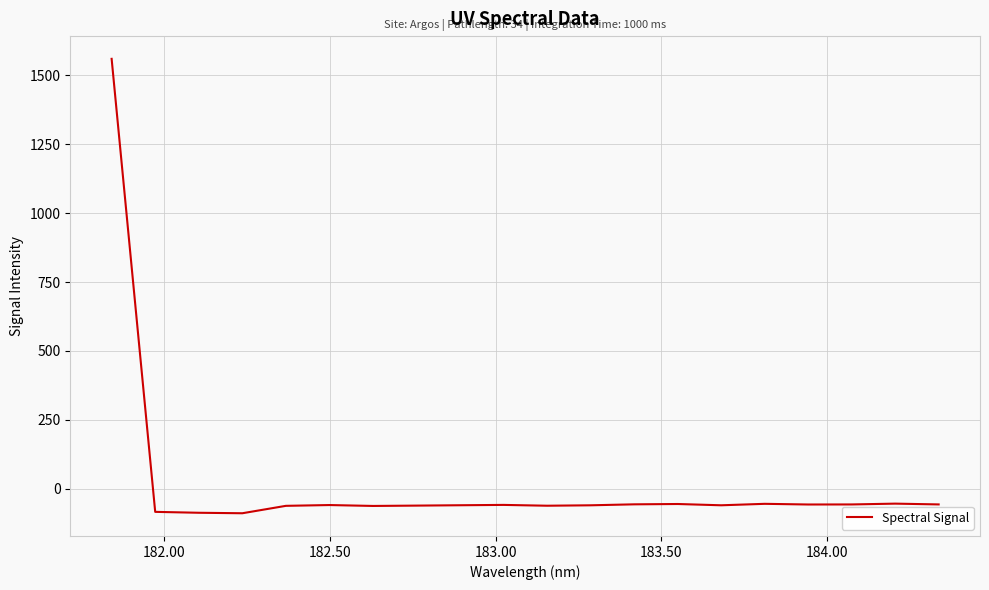

What is the difference between the maximum and minimum values?

1649.0